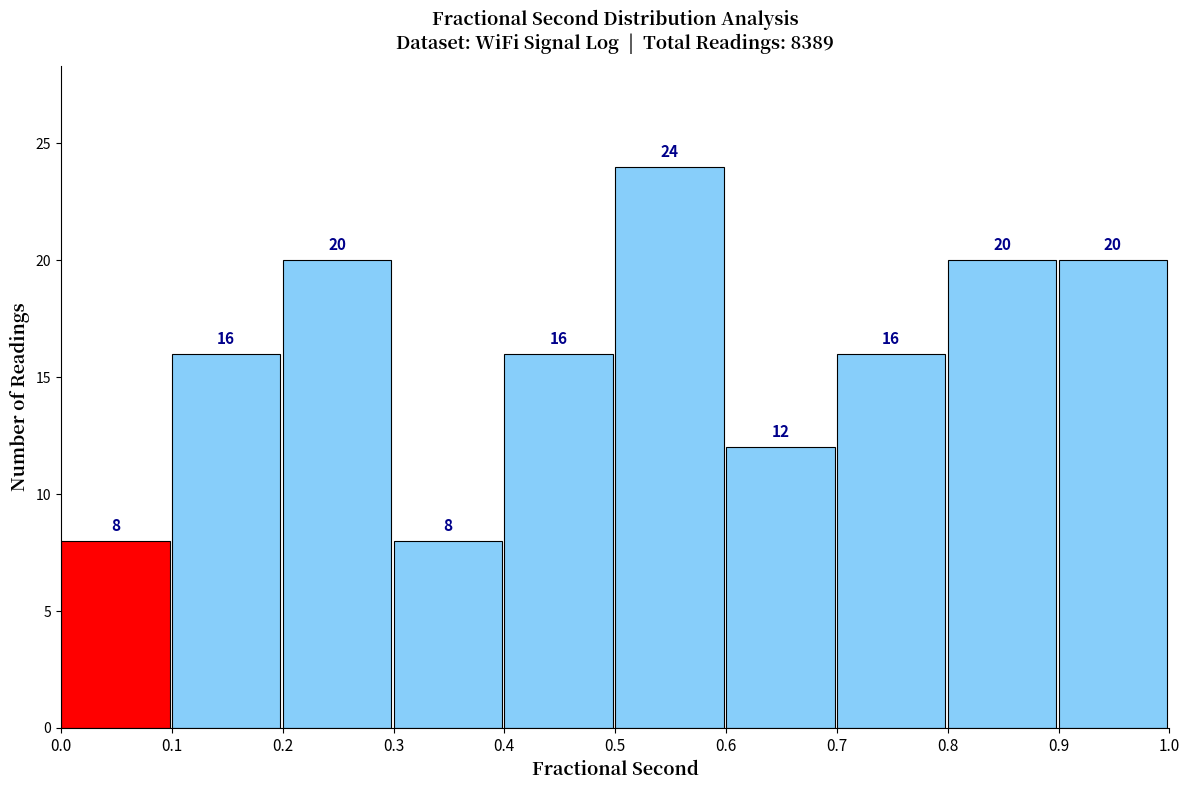

What is the height of the bar covering 0.6 to 0.7 on the x-axis?

12